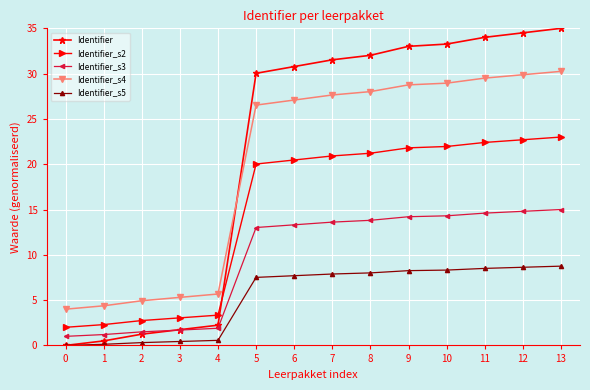

True or false: Identifier_s3 and Identifier_s2 cross at least once.

False